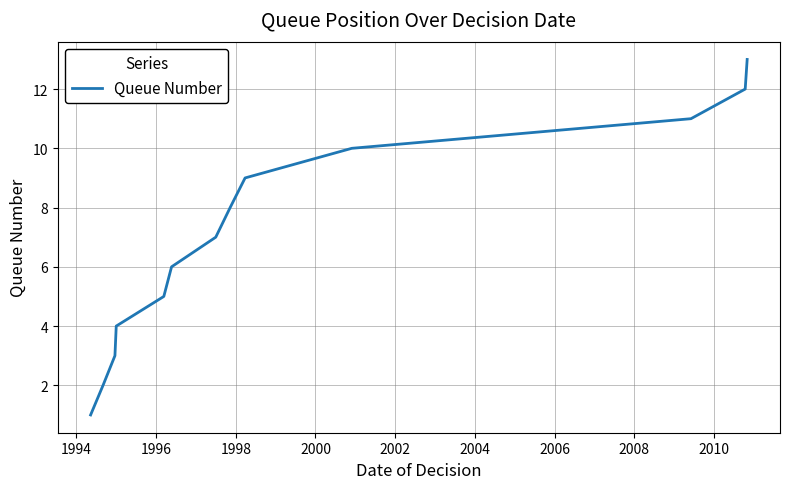

What is the difference between the maximum and minimum values?

12